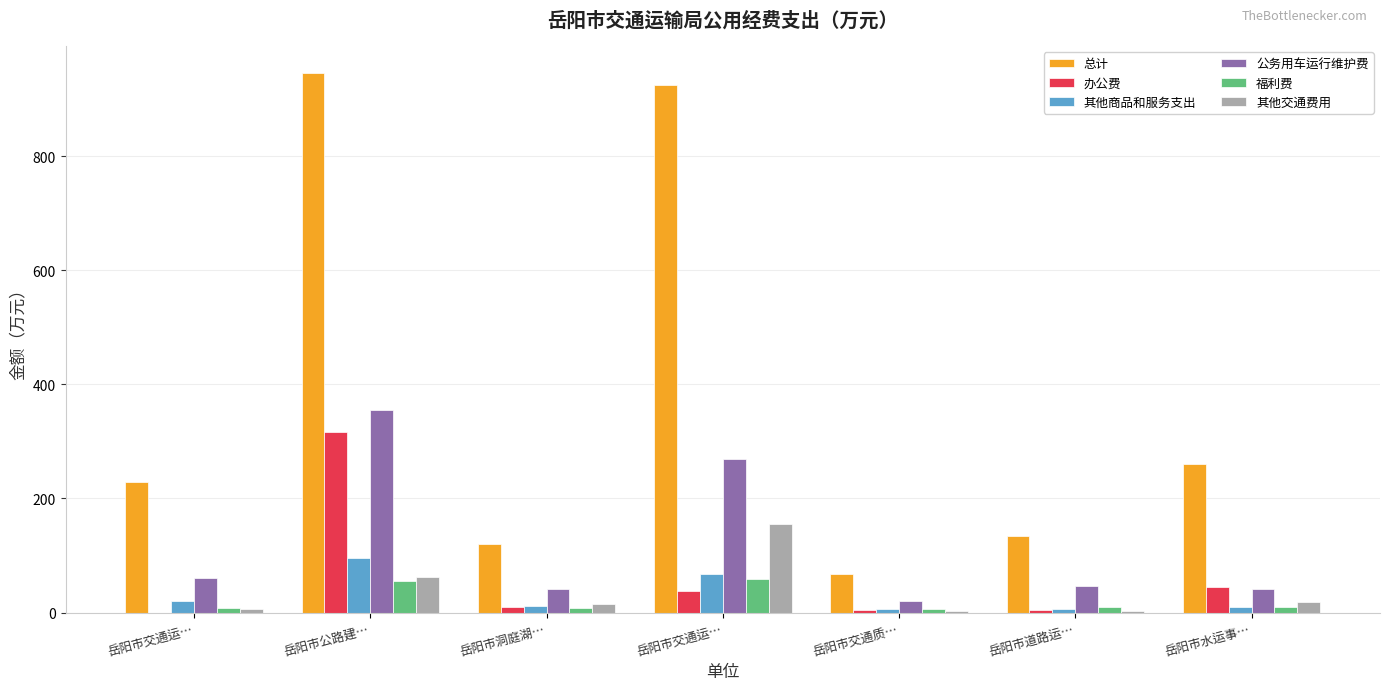

Where is 总计 nearest to the value 506?

岳阳市水运事…